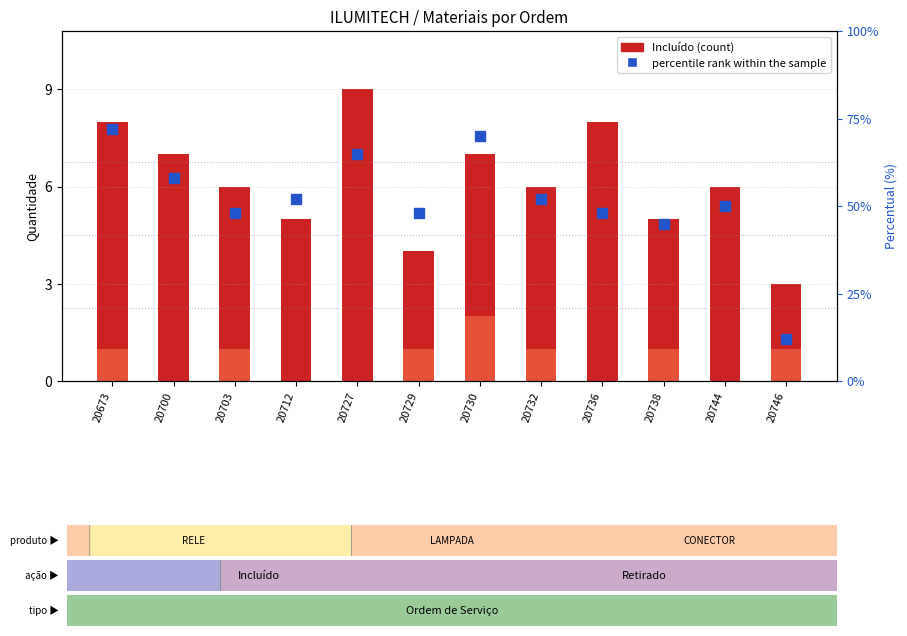

What is the sum of the percentile rank within the sample values at 20729 and 20746?

60